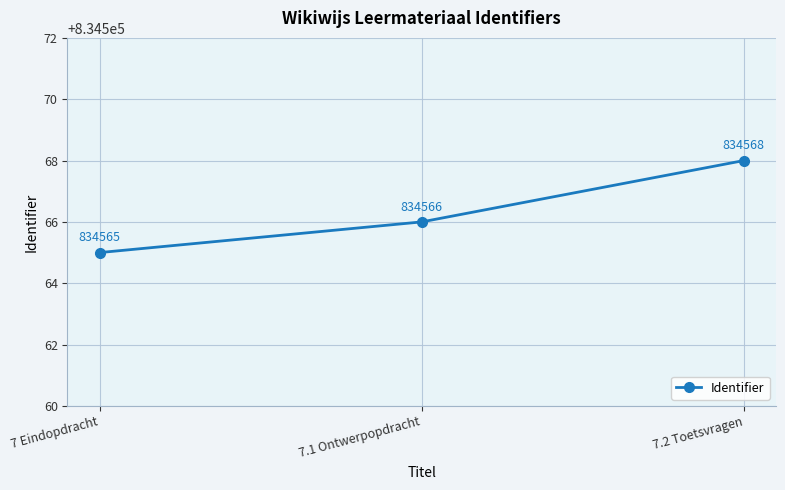

List the labels in order of value, largest first.

7.2 Toetsvragen, 7.1 Ontwerpopdracht, 7 Eindopdracht